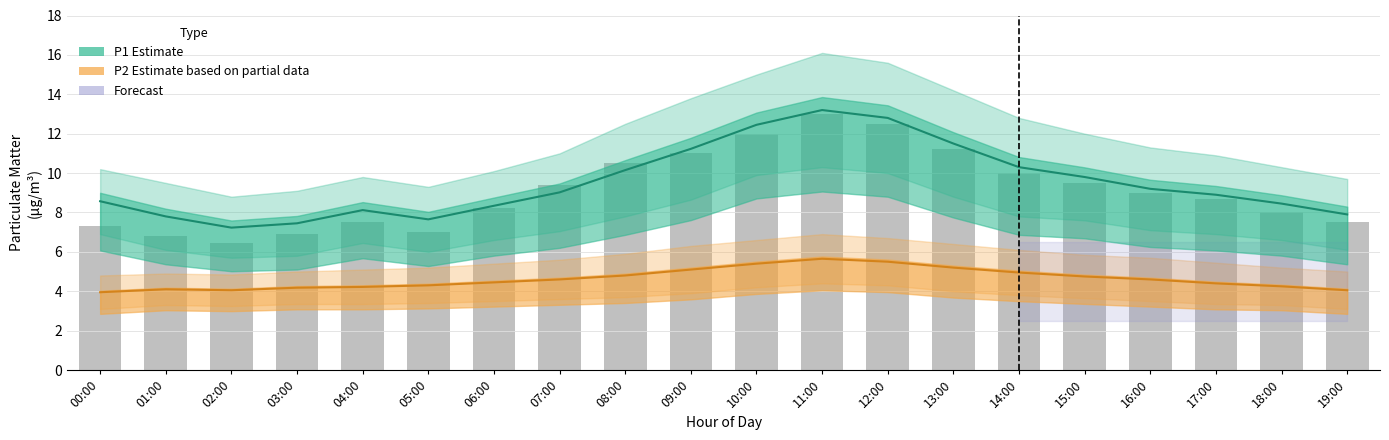

Rank the categories by P1 Estimate value from highest to lowest.

11:00, 12:00, 10:00, 13:00, 09:00, 14:00, 08:00, 15:00, 16:00, 07:00, 17:00, 00:00, 18:00, 06:00, 04:00, 19:00, 01:00, 05:00, 03:00, 02:00